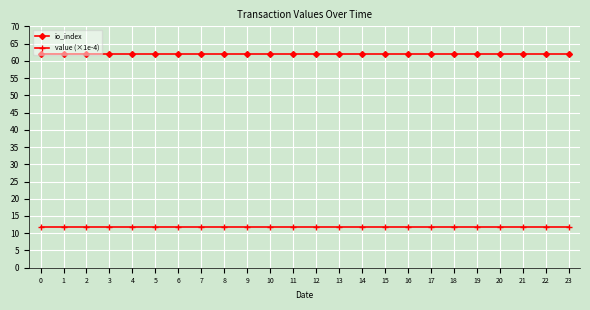

Reading left to right, what are all the values shown in this chart?

io_index: 62.0	62.0	62.0	62.0	62.0	62.0	62.0	62.0	62.0	62.0	62.0	62.0	62.0	62.0	62.0	62.0	62.0	62.0	62.0	62.0	62.0	62.0	62.0	62.0
value (×1e-4): 11.7	11.7	11.7	11.7	11.7	11.7	11.7	11.7	11.7	11.7	11.7	11.7	11.7	11.7	11.7	11.7	11.7	11.7	11.7	11.7	11.7	11.7	11.7	11.7